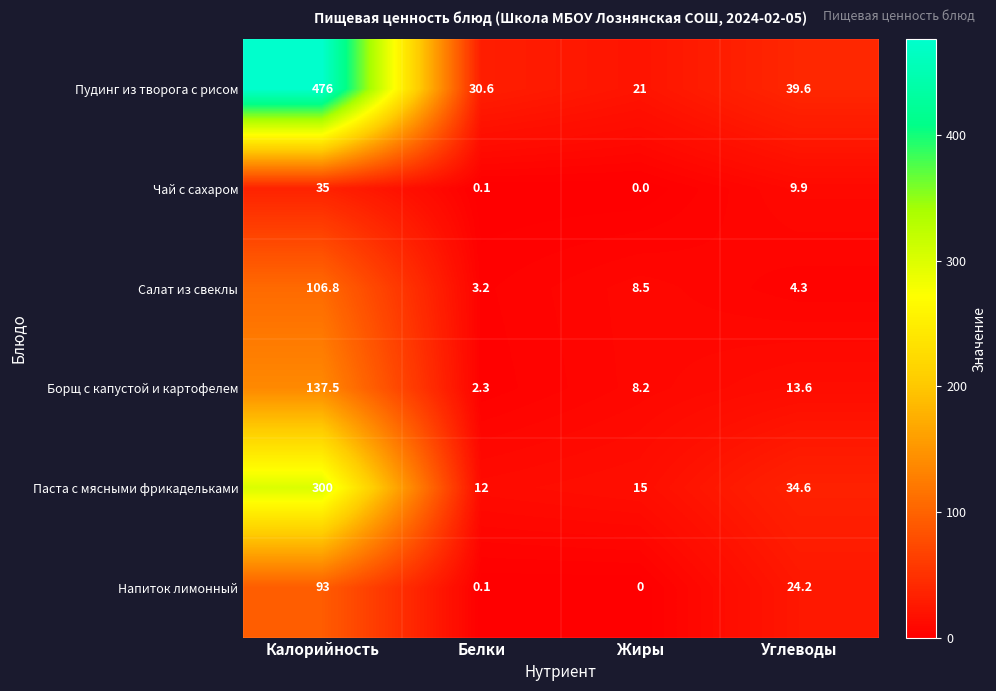

What is the sum of all Напиток лимонный values?

117.3